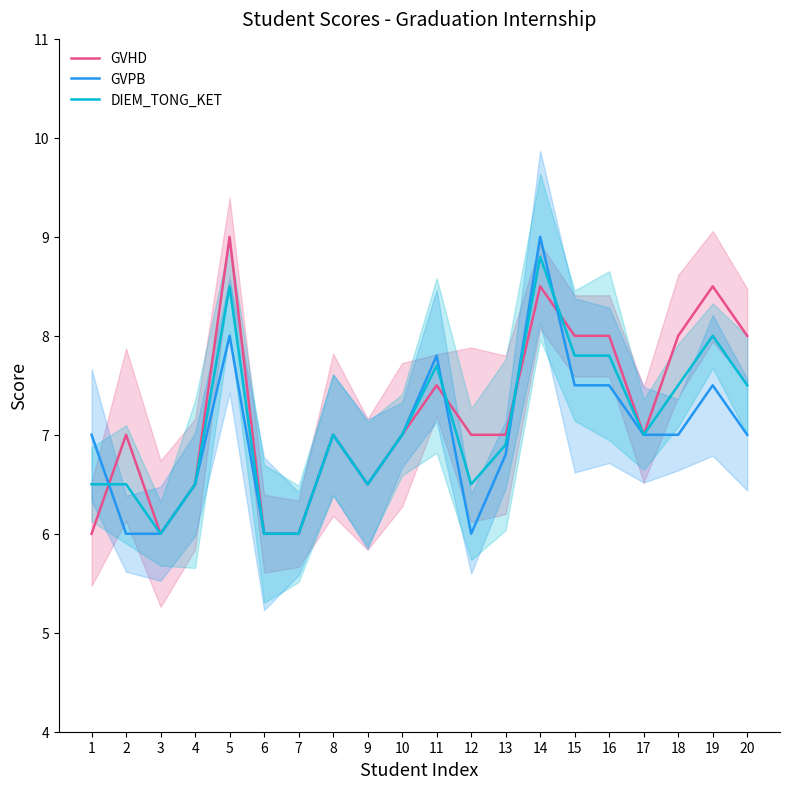

What are all the series names shown in the legend?

GVHD, GVPB, DIEM_TONG_KET